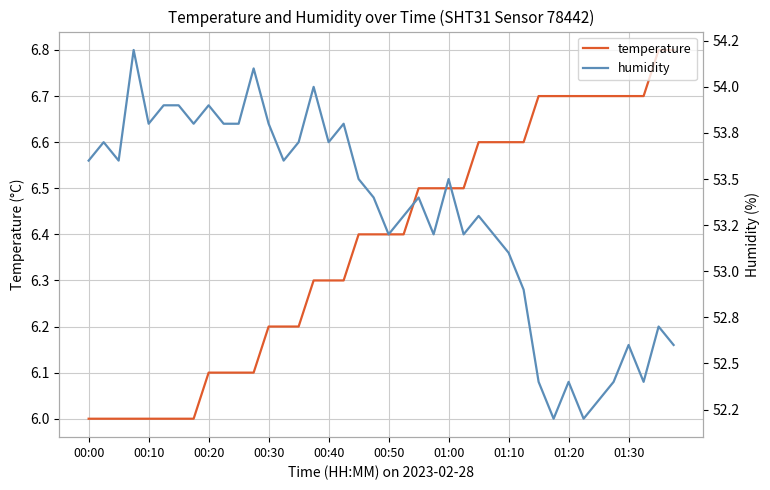

How many lines are shown in the chart?

2